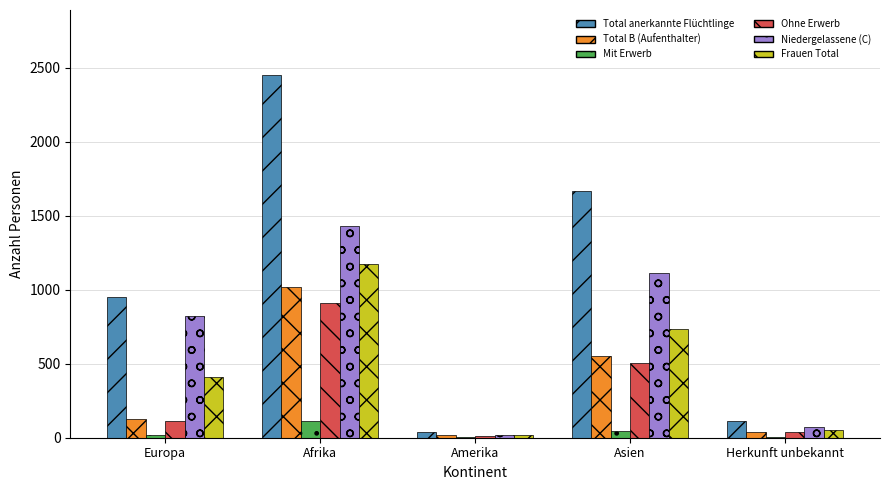

What is the sum of all Frauen Total values?

2385